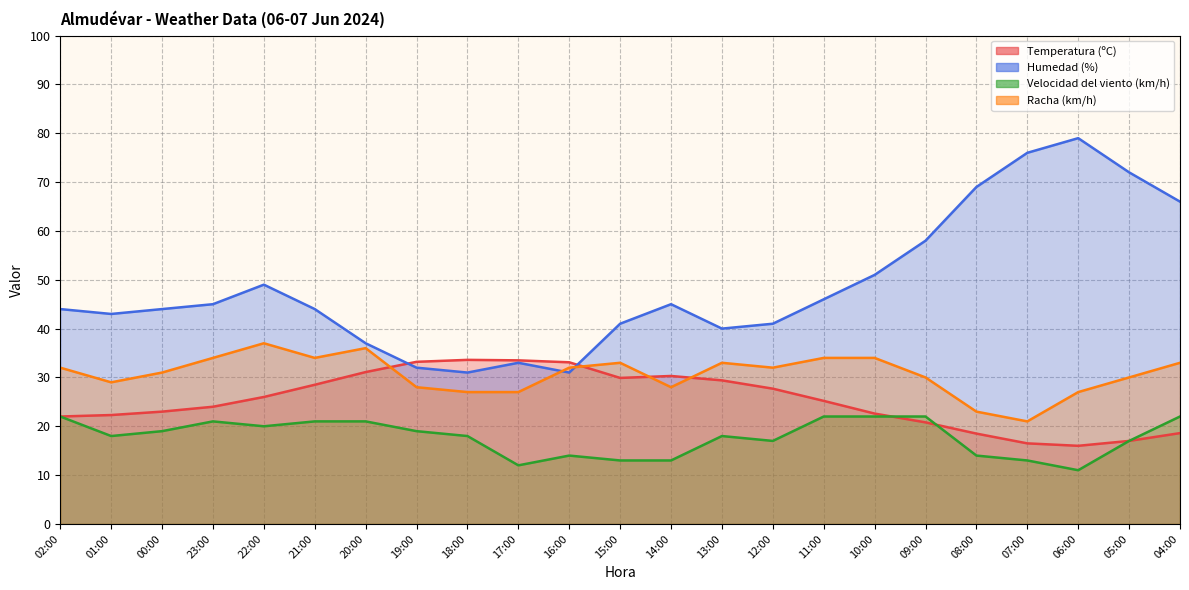

After their last crossing, which series has the higher values: Temperatura (ºC) or Racha (km/h)?

Racha (km/h)